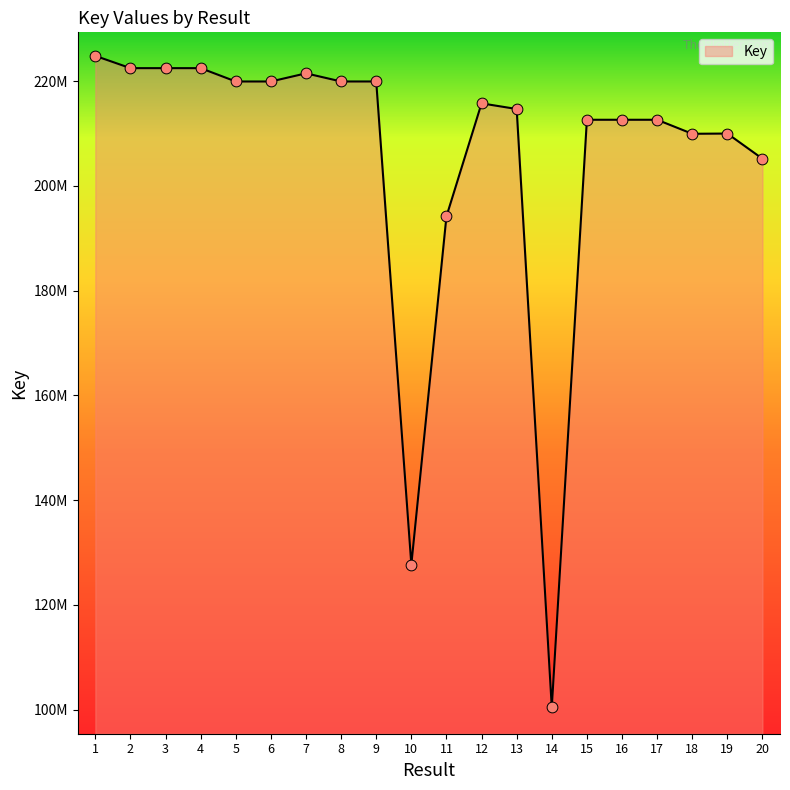

Approximately how many times larger is the value at 18 compared to 15?

1.0